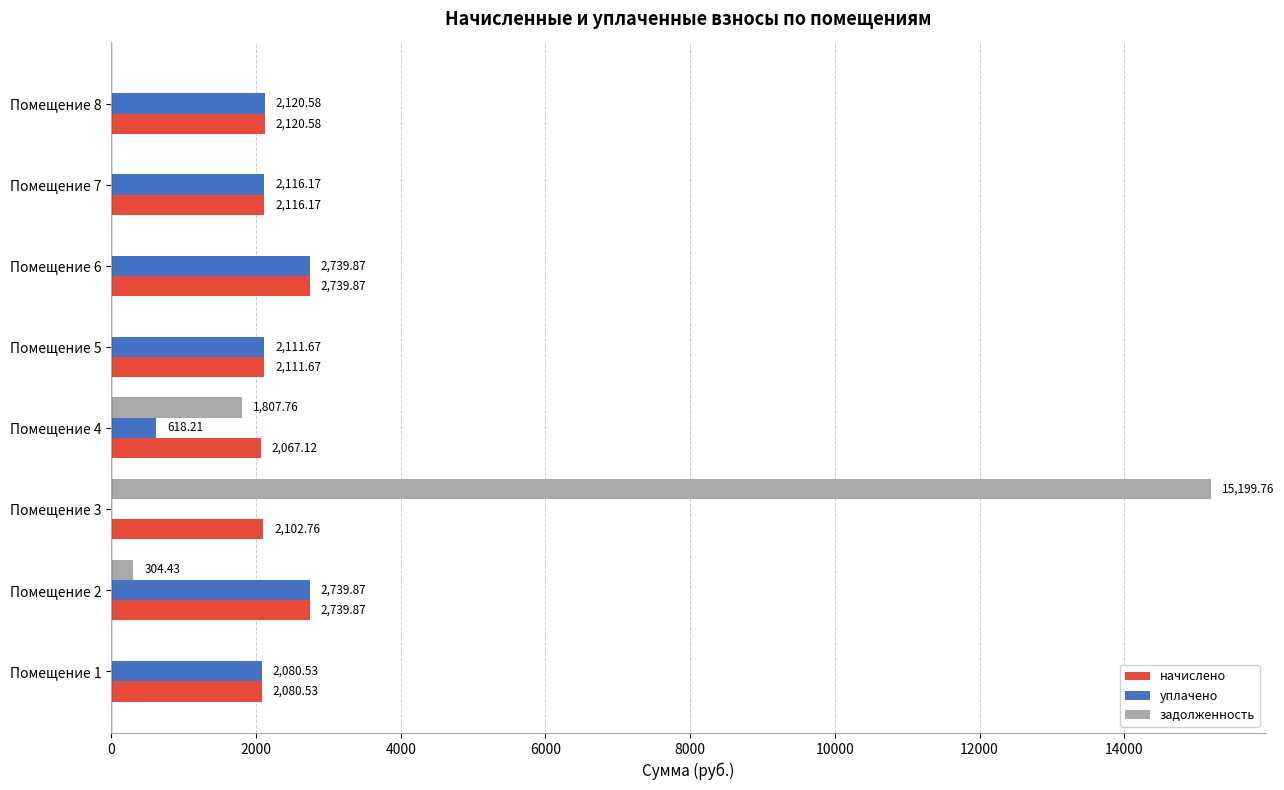

What is the sum of the уплачено values at Помещение 8 and Помещение 3?

2120.6